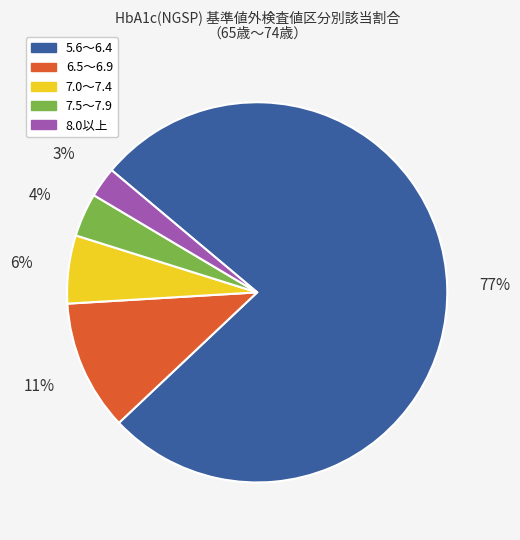

Is it true that 6.5～6.9 is 11% of the pie?

True